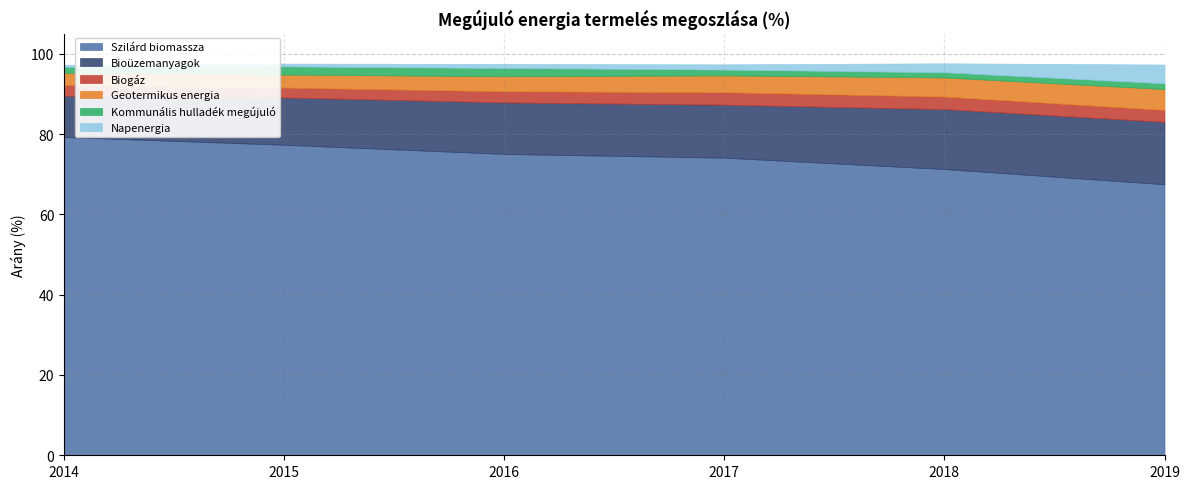

At 2017, list the series in order from smallest to largest.

Napenergia, Kommunális hulladék megújuló, Biogáz, Geotermikus energia, Bioüzemanyagok, Szilárd biomassza